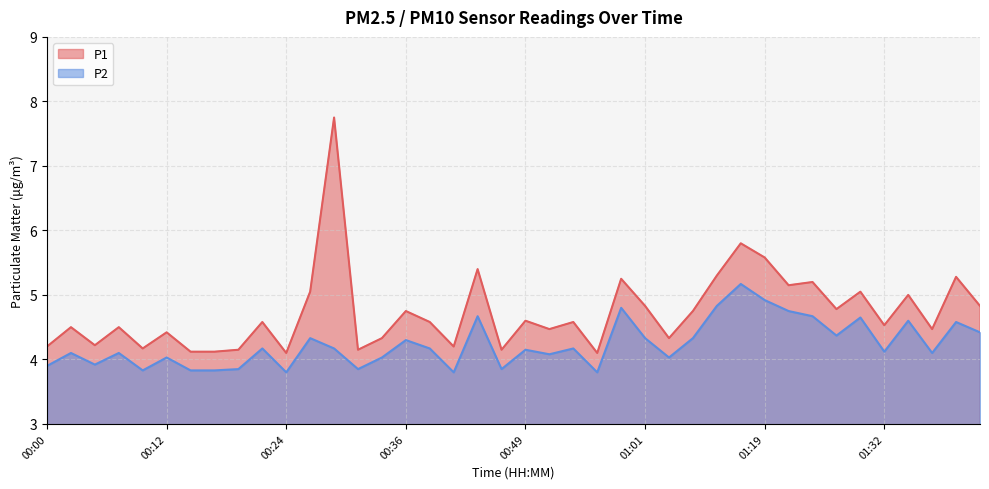

True or false: P2 and P1 cross at least once.

False